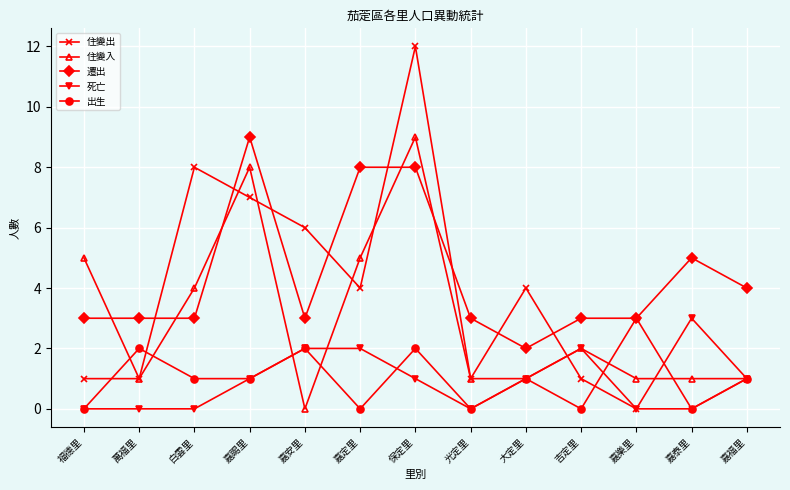

What is the spread (max minus min) of values at 保定里?

11